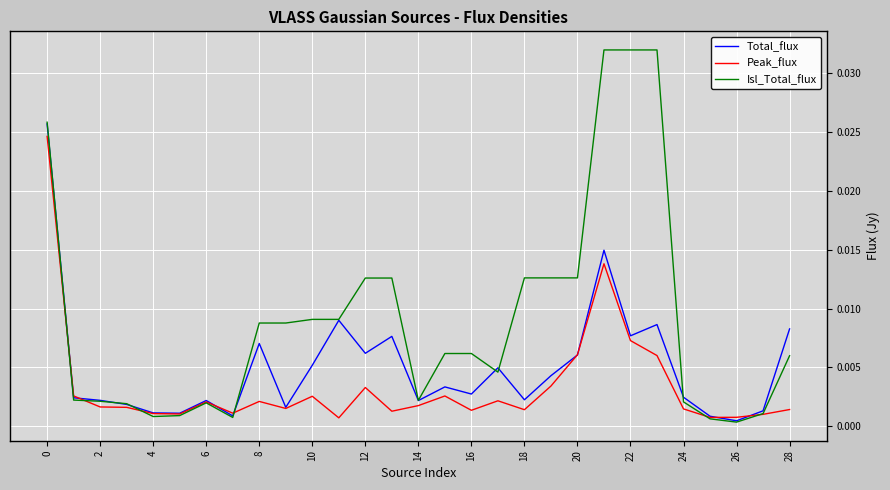

What are all the series names shown in the legend?

Total_flux, Peak_flux, Isl_Total_flux